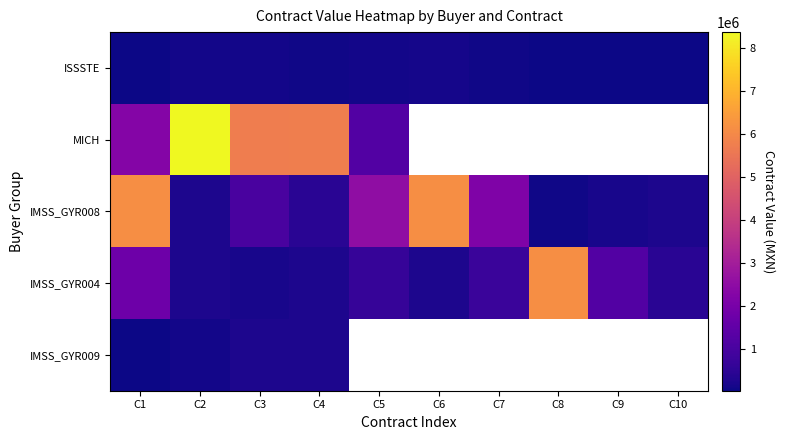

What value does the IMSS_GYR008 series have at C6?

6160336.7